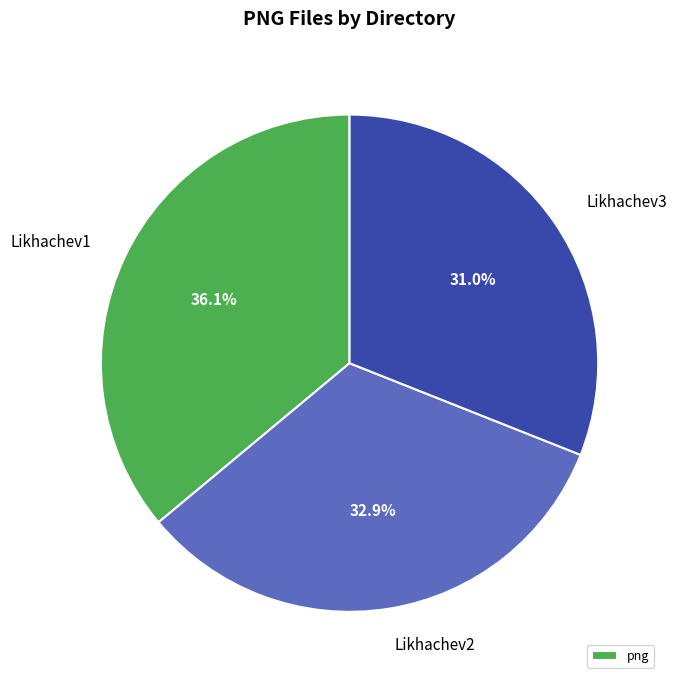

Is the sum of Likhachev3 and Likhachev1 greater than half?

Yes